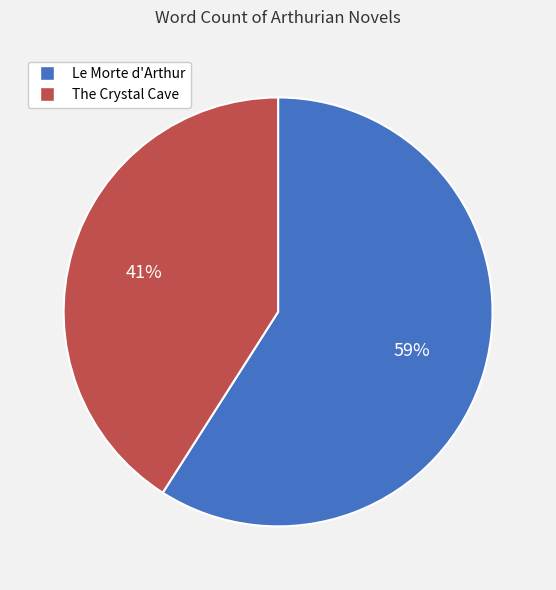

Do The Crystal Cave and Le Morte d'Arthur together represent more than half of the pie?

Yes